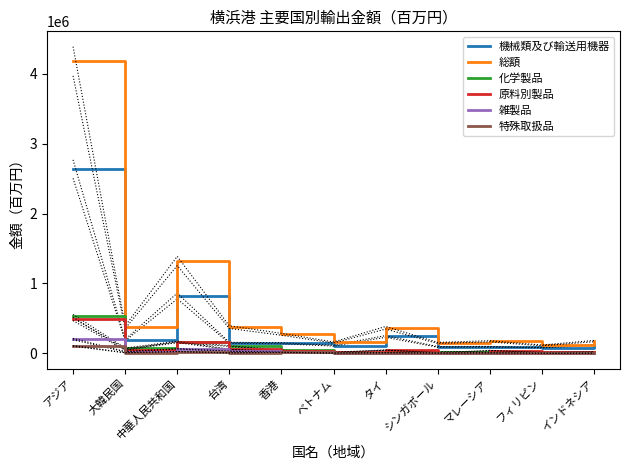

Where is 原料別製品 nearest to the value 251307?

中華人民共和国